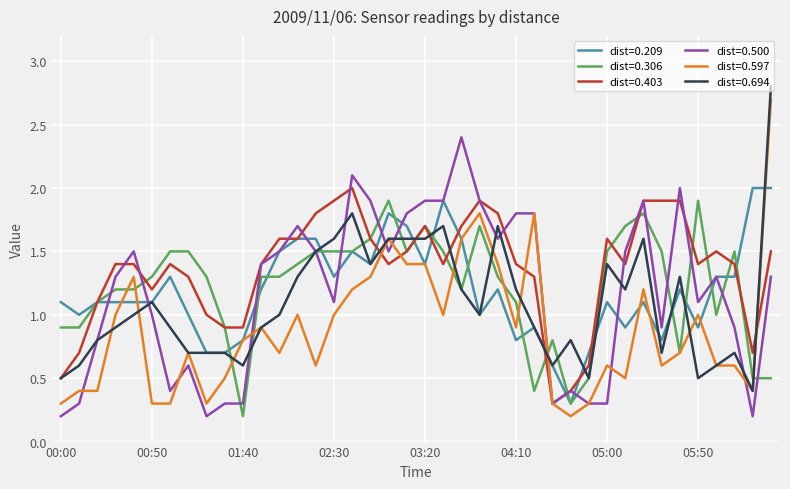

Which series has the largest total across all categories?

dist=0.403